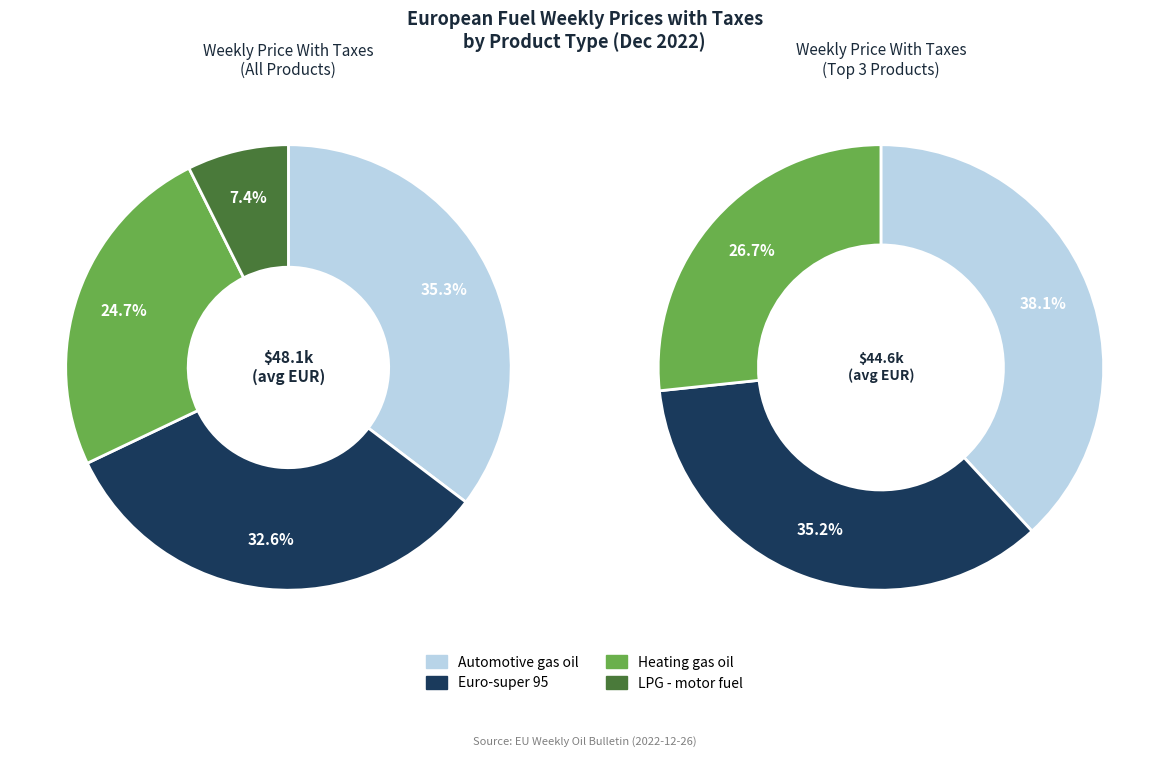

The Austria slice represents 1% of the pie. True or false?

False